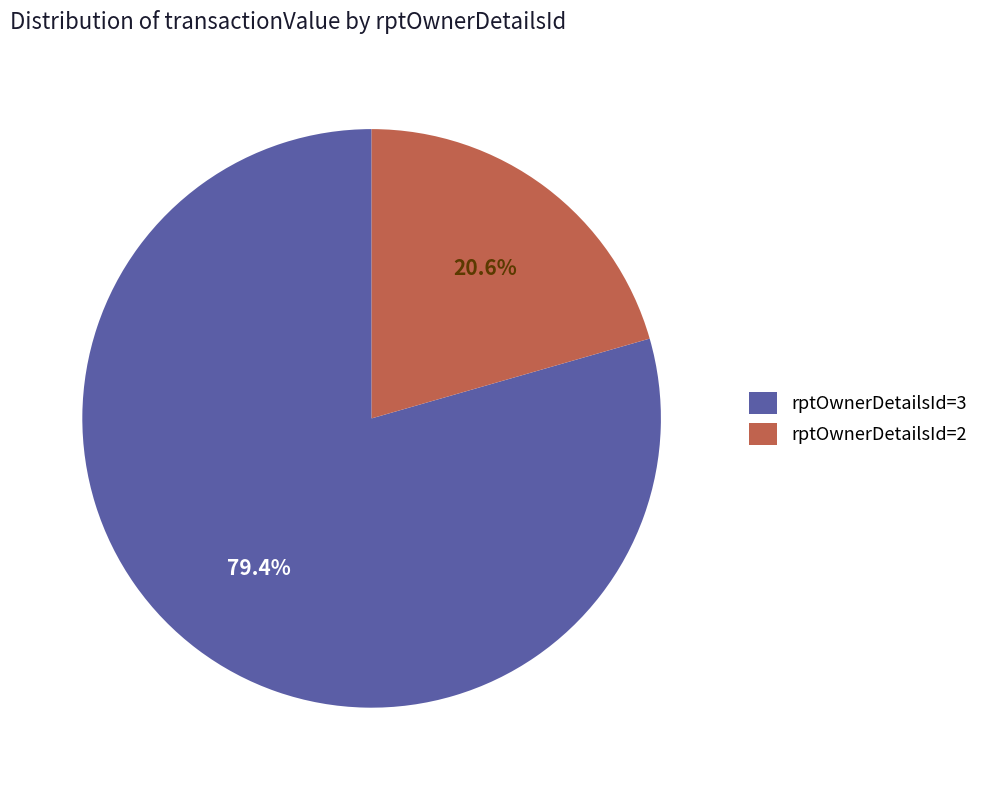

Rank the categories by value from highest to lowest.

rptOwnerDetailsId=3, rptOwnerDetailsId=2